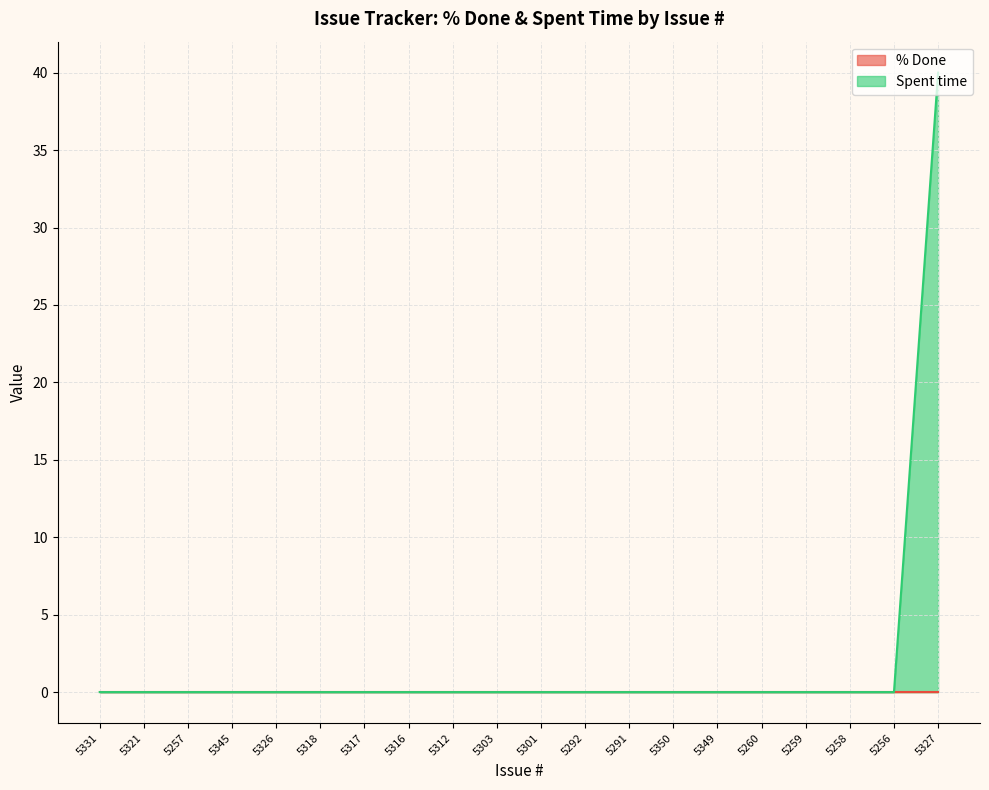

What is the difference between the maximum and second lowest values?

40